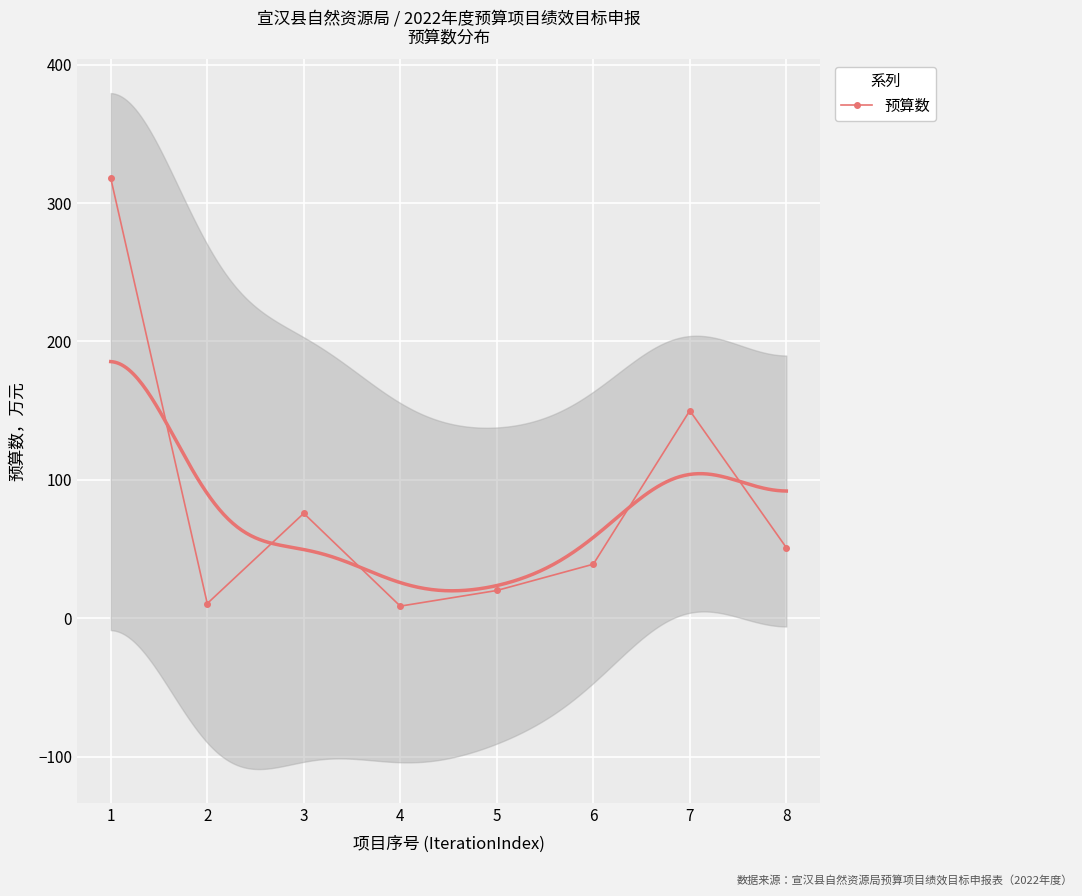

List the labels in order of value, largest first.

1, 7, 3, 8, 6, 5, 2, 4